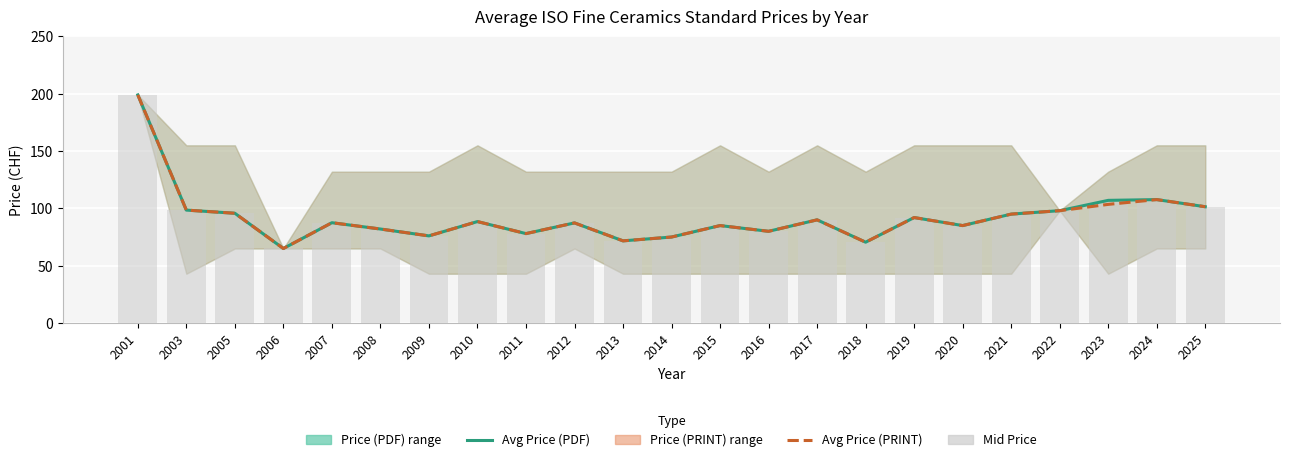

How many values in the Avg Price (PDF) series exceed 87?

13